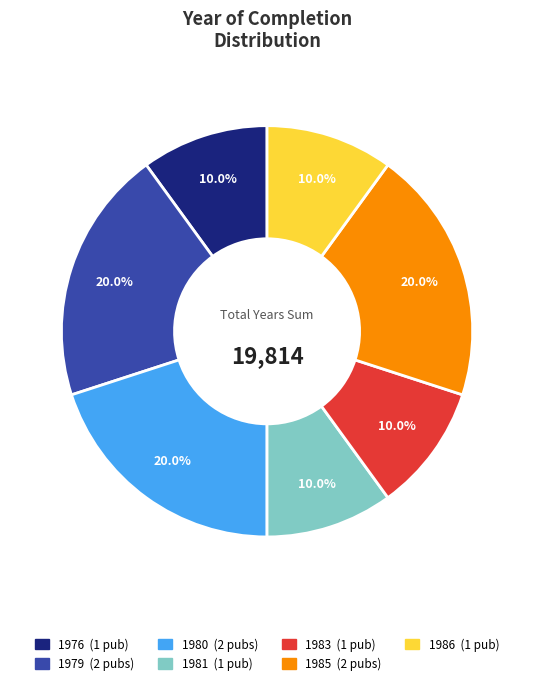

Does any single category account for the majority?

No